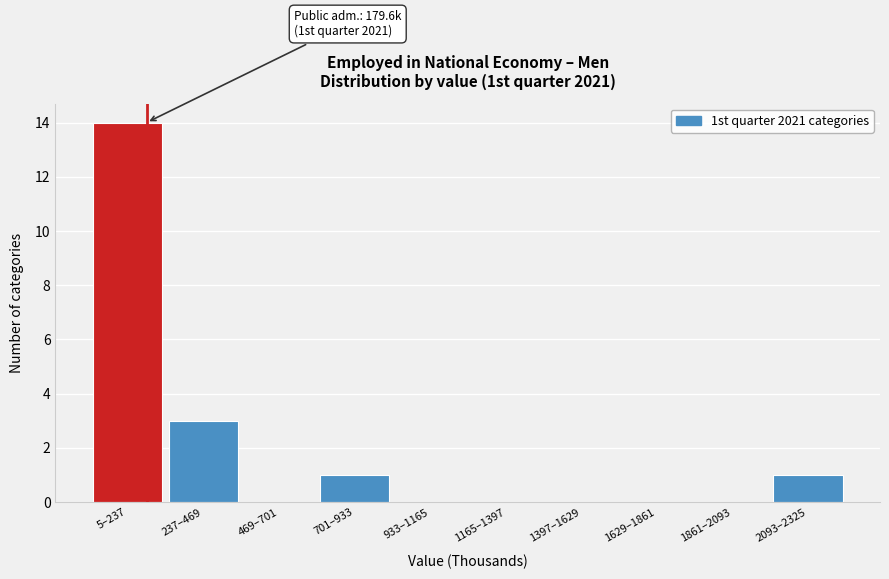

Reading left to right, what are all the values shown in this chart?

5–237=14	237–469=3	469–701=0	701–933=1	933–1165=0	1165–1397=0	1397–1629=0	1629–1861=0	1861–2093=0	2093–2325=1